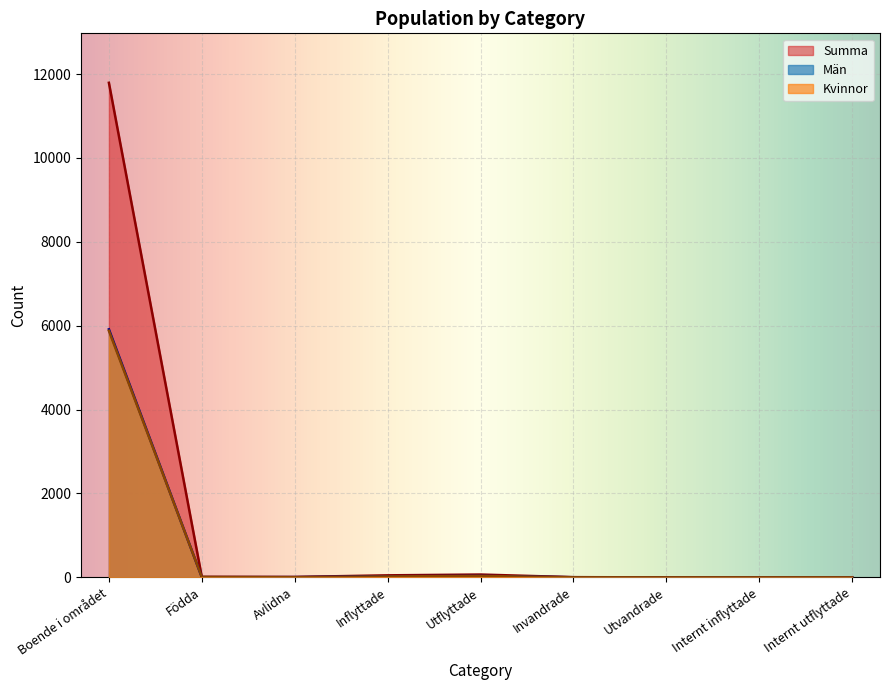

What is the value of the Kvinnor point at the 6th from the left?

1